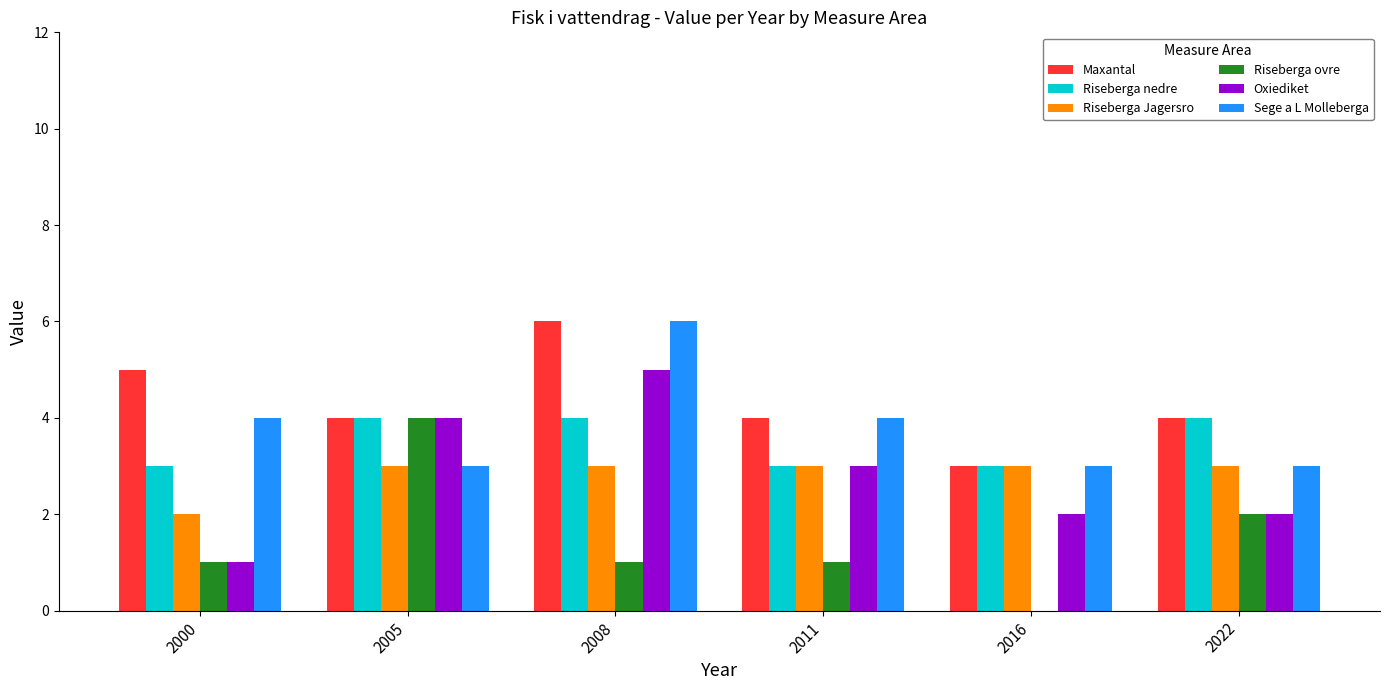

Reading left to right, transcribe all the data shown in this chart.

Maxantal: 5	4	6	4	3	4
Riseberga nedre: 3	4	4	3	3	4
Riseberga Jagersro: 2	3	3	3	3	3
Riseberga ovre: 1	4	1	1	0	2
Oxiediket: 1	4	5	3	2	2
Sege a L Molleberga: 4	3	6	4	3	3